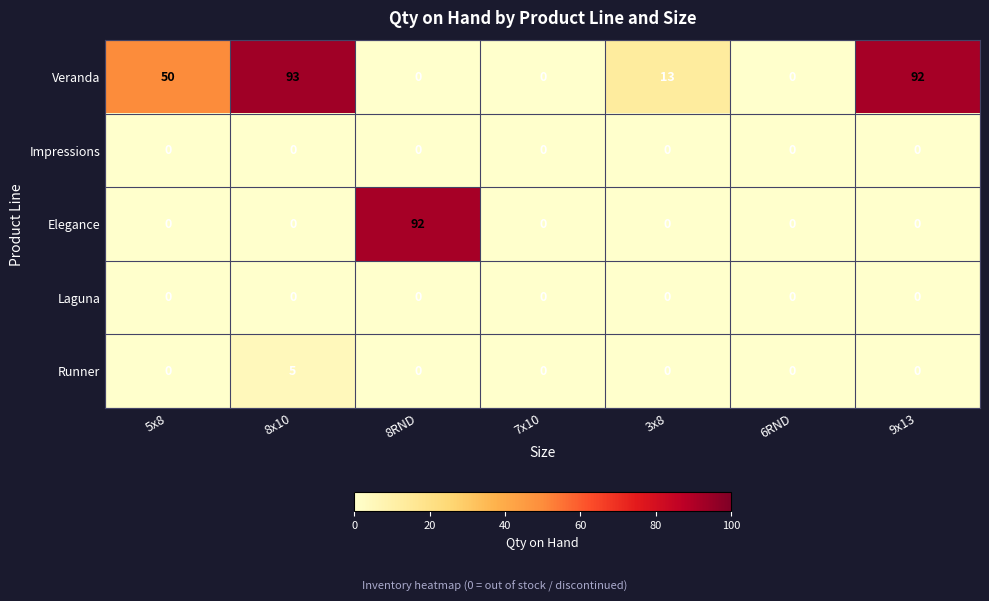

What is the difference between the second highest and minimum values in the Veranda series?

92